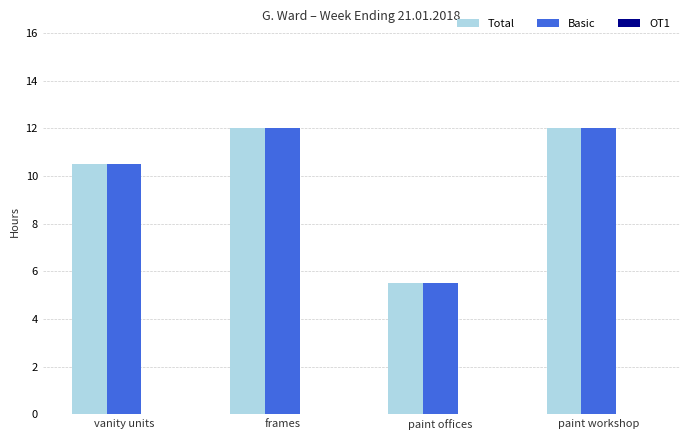

What is the total value across all series at vanity units?

21.0